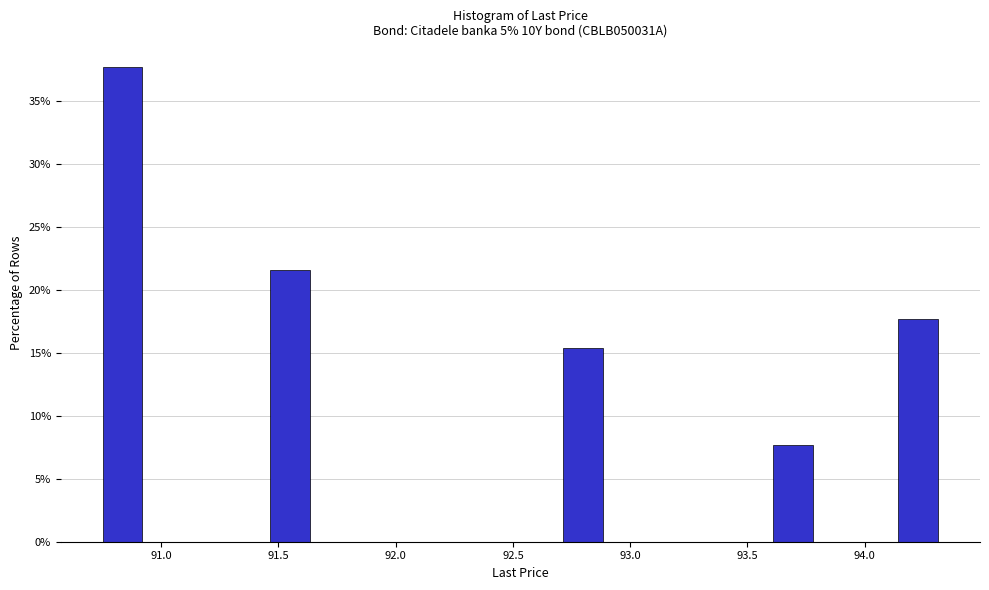

Around what value on the x-axis is the tallest bar? Give the approximate position of its centre, as read against the axis.

90.85